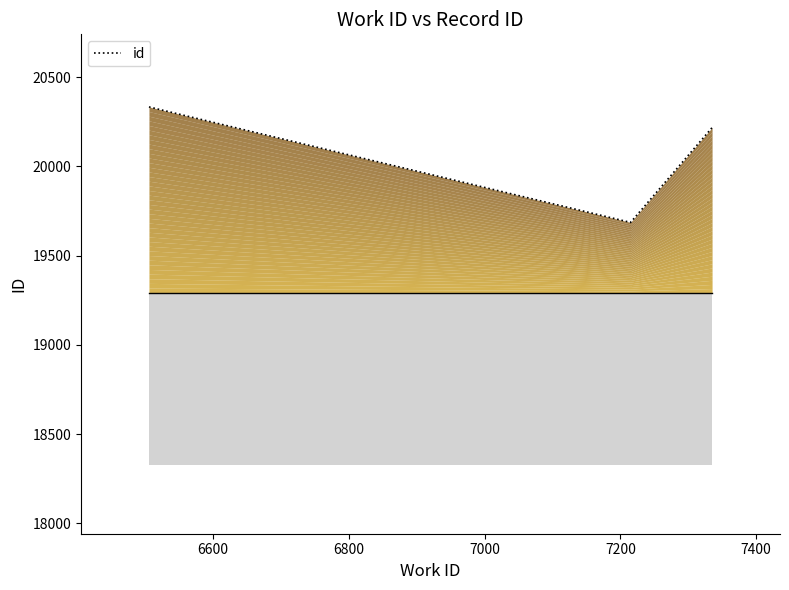

What is the value of the 1st point from the left?

20333